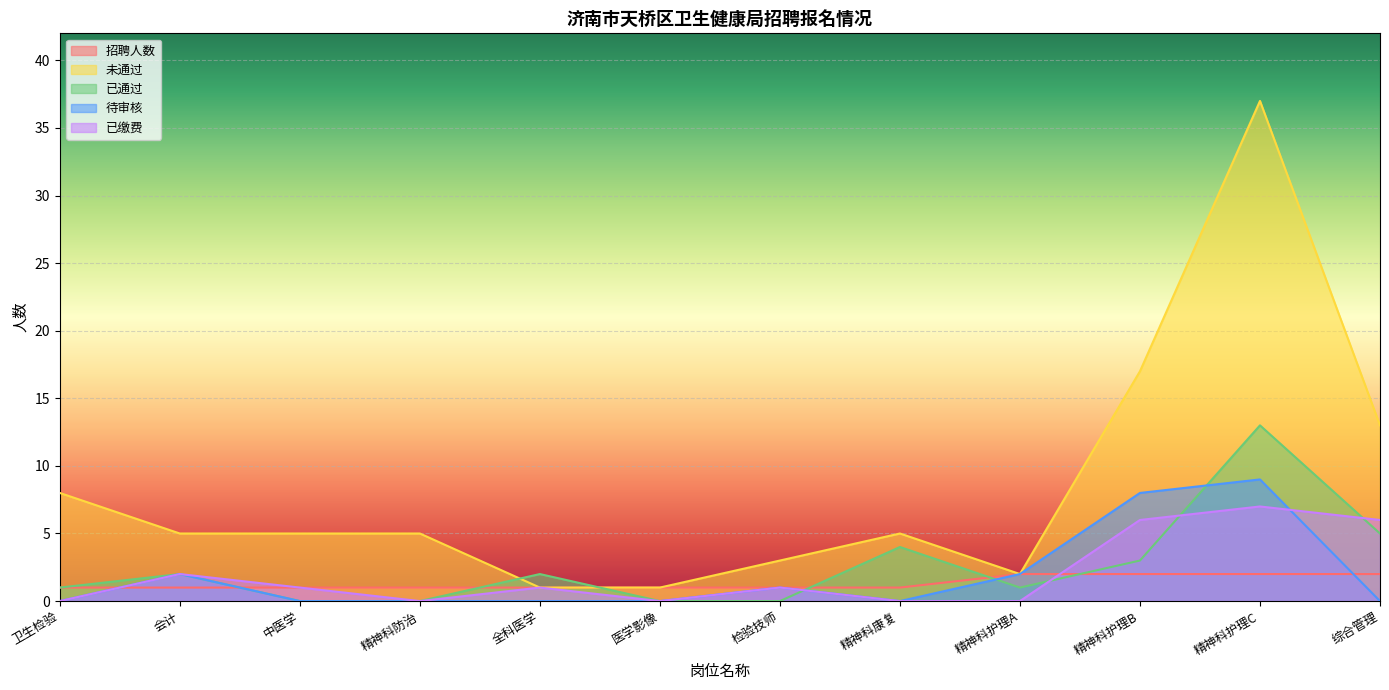

What are all the series names shown in the legend?

招聘人数, 未通过, 已通过, 待审核, 已缴费